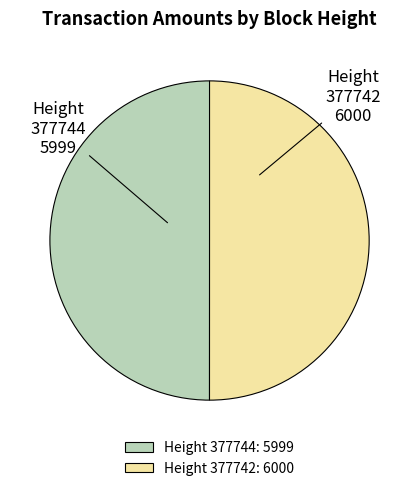

Combined, do Height 377744 and Height 377742 account for over 50%?

Yes